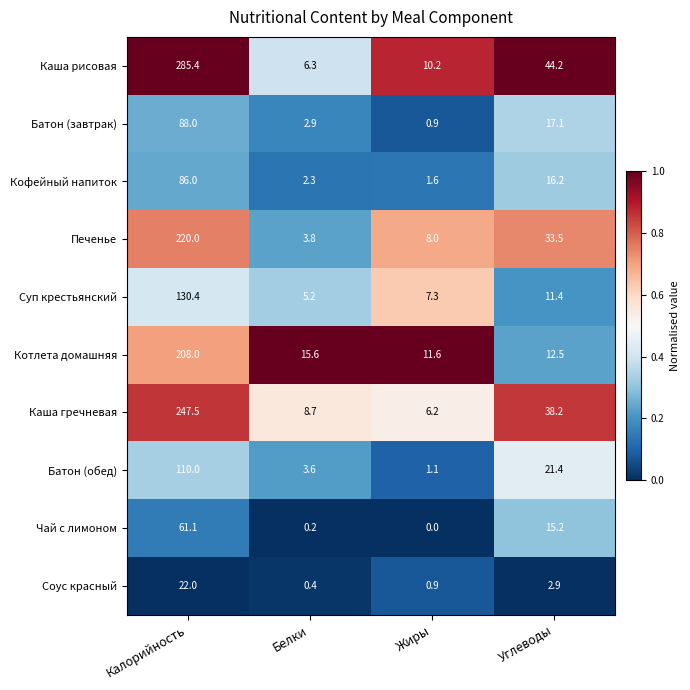

Which series has the largest range (max minus min)?

Каша рисовая